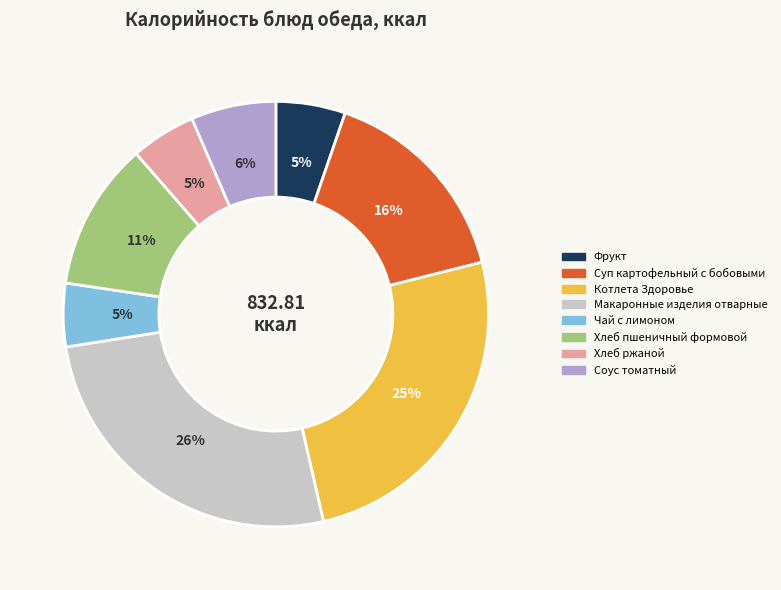

To the nearest percent, what portion does Фрукт represent?

5%